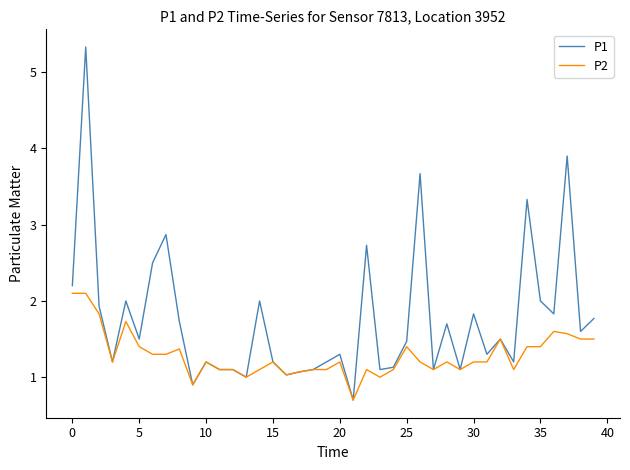

Rank the series by their average value, from lowest to highest.

P2, P1